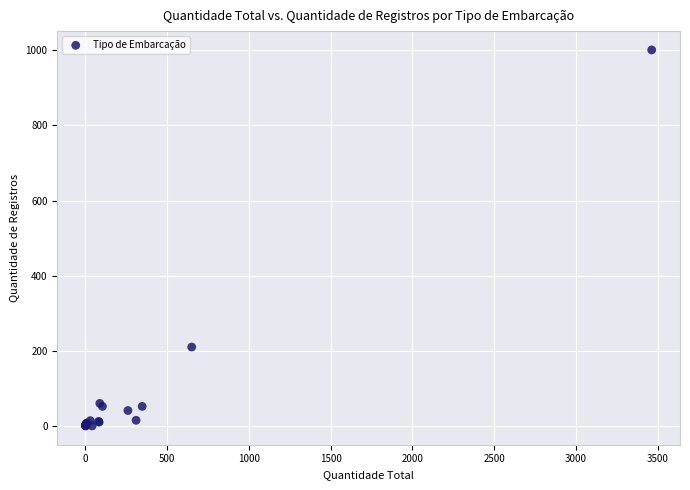

What Y value in the scatter plot is closest to 500?

210